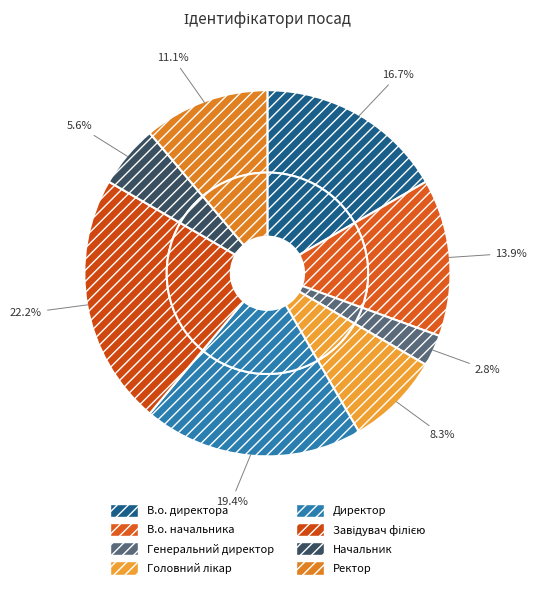

What is the change in value from Головний лікар to Ректор?

+1